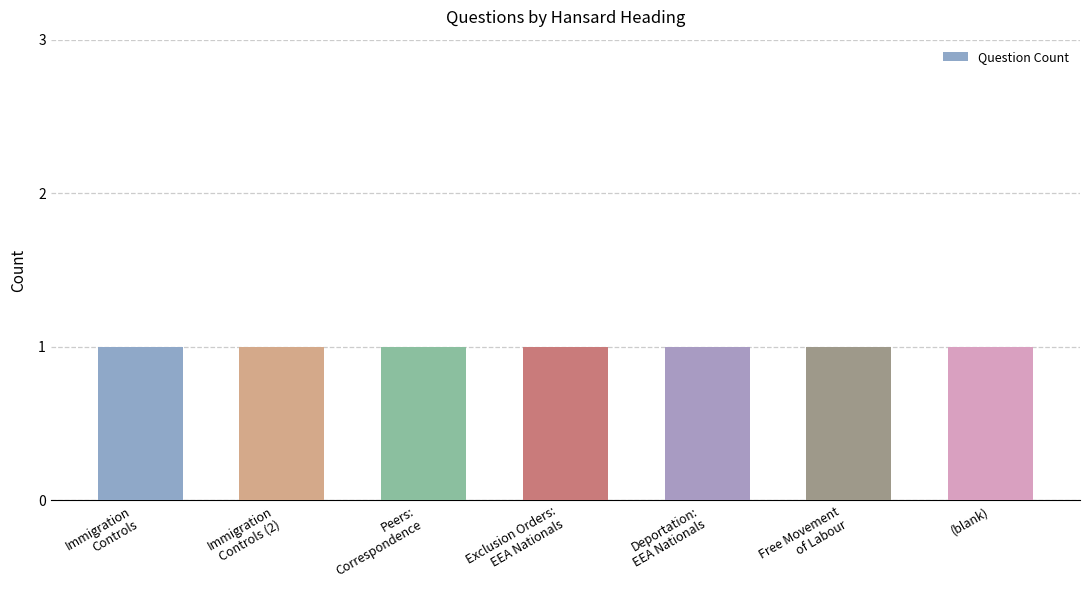

List the labels in order of house id value, smallest first.

Immigration Controls, Immigration Controls (2), Peers: Correspondence, Exclusion Orders: EEA Nationals, Deportation: EEA Nationals, Free Movement of Labour, (blank)